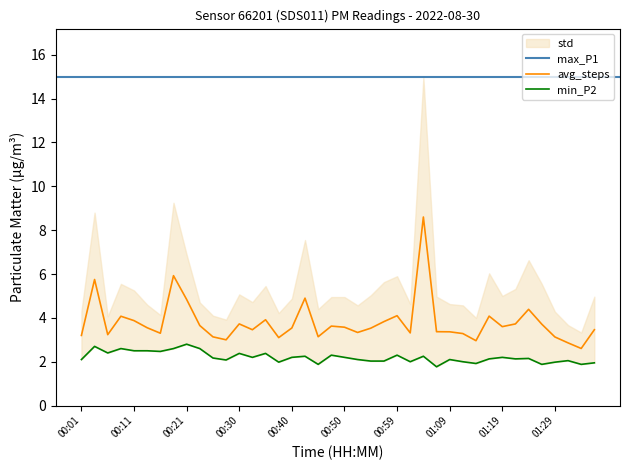

Reading left to right, transcribe all the data shown in this chart.

P1: 3.2	5.8	3.2	4.1	3.9	3.5	3.3	5.9	4.8	3.7	3.1	3.0	3.7	3.5	3.9	3.1	3.5	4.9	3.1	3.6	3.6	3.3	3.5	3.8	4.1	3.3	8.6	3.4	3.4	3.3	3.0	4.1	3.6	3.7	4.4	3.7	3.1	2.9	2.6	3.5
P2: 2.1	2.7	2.4	2.6	2.5	2.5	2.5	2.6	2.8	2.6	2.2	2.1	2.4	2.2	2.4	2.0	2.2	2.2	1.9	2.3	2.2	2.1	2.0	2.0	2.3	2.0	2.2	1.8	2.1	2.0	1.9	2.1	2.2	2.1	2.1	1.9	2.0	2.0	1.9	1.9